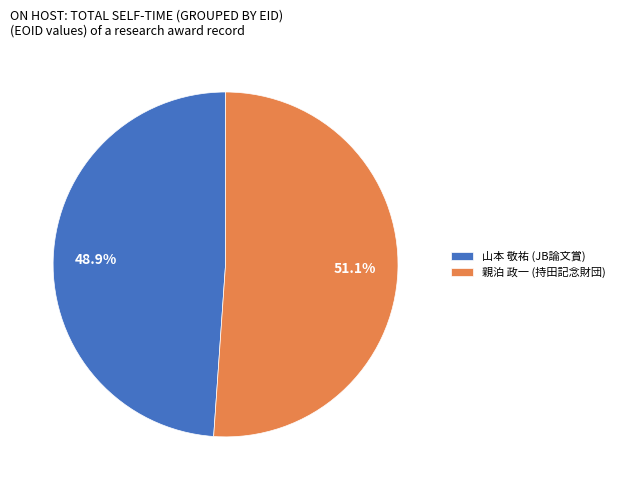

How many segments does this pie chart have?

2